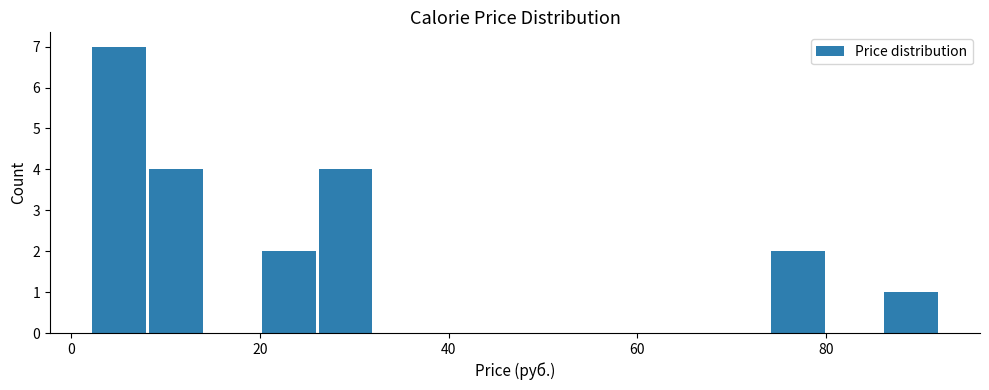

Around what value on the x-axis is the tallest bar? Give the approximate position of its centre, as read against the axis.

6